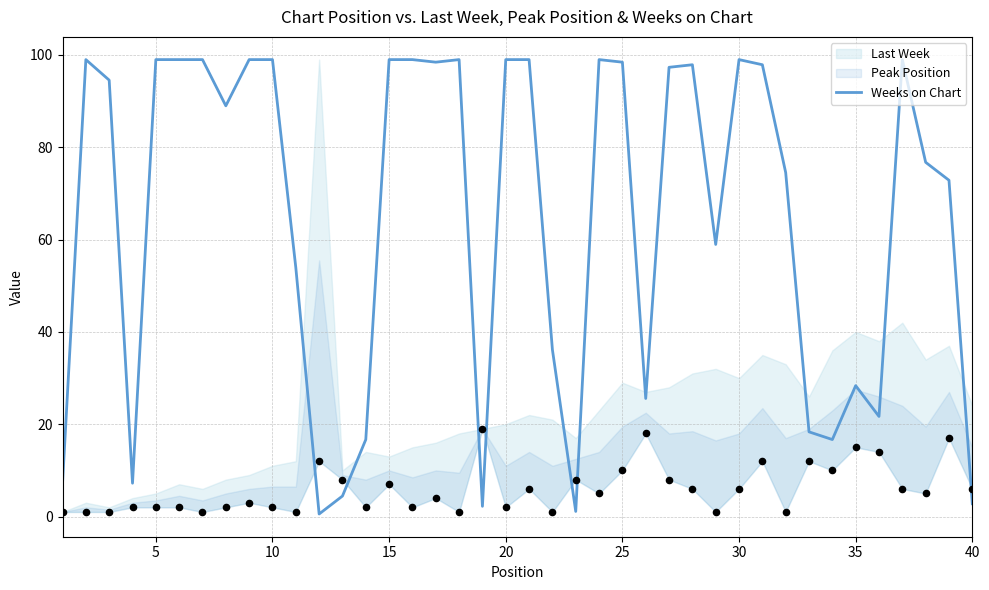

What is the maximum value for Weeks on Chart?

99.0